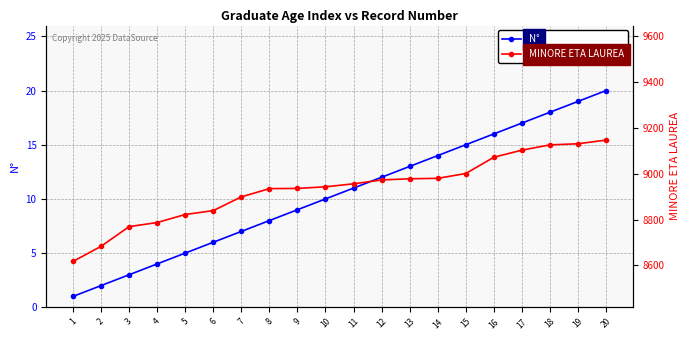

Reading right to left, extract all data points from this chart.

N°: 20	19	18	17	16	15	14	13	12	11	10	9	8	7	6	5	4	3	2	1
MINORE ETA LAUREA: 9147	9131	9126	9103	9072	9001	8980	8978	8973	8956	8943	8936	8935	8899	8839	8822	8787	8769	8683	8617